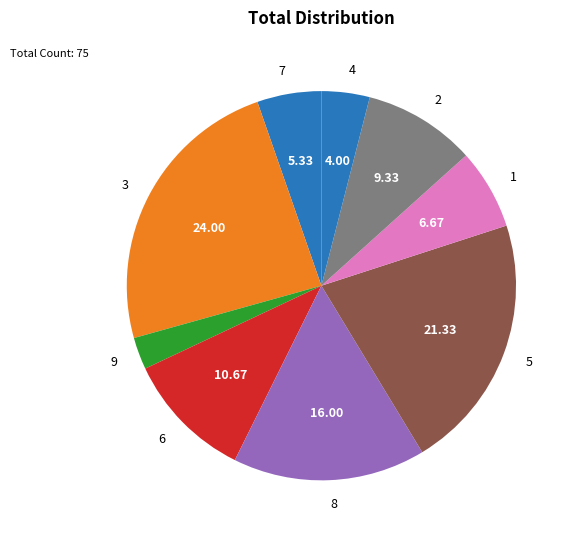

What is the ratio of the value at 6 to the value at 8?

0.7